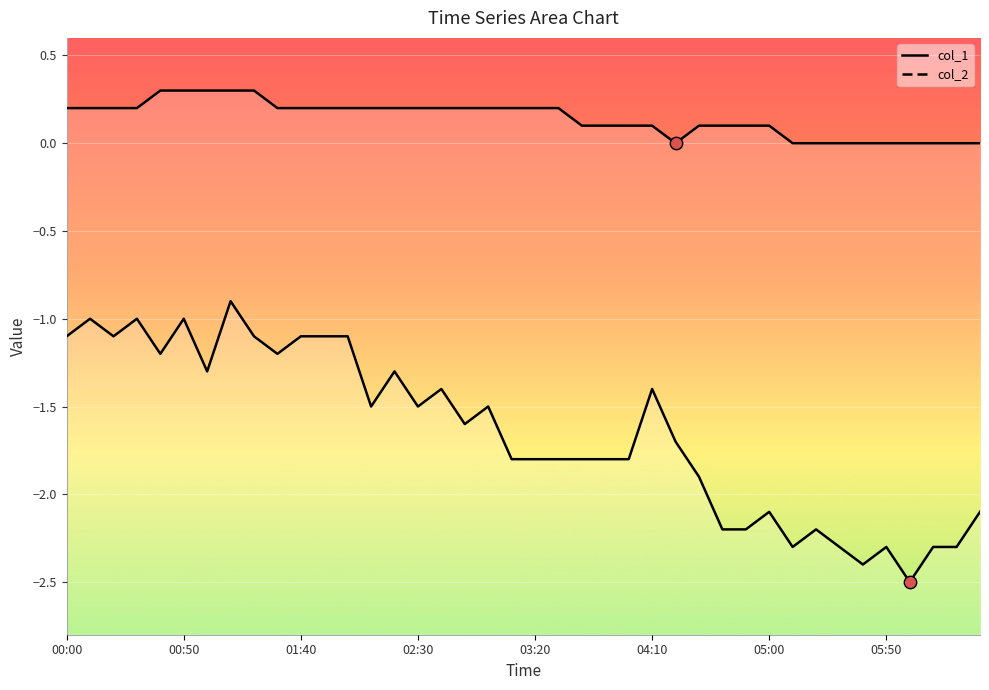

Which series has the widest spread of Y values?

col_2 (line)